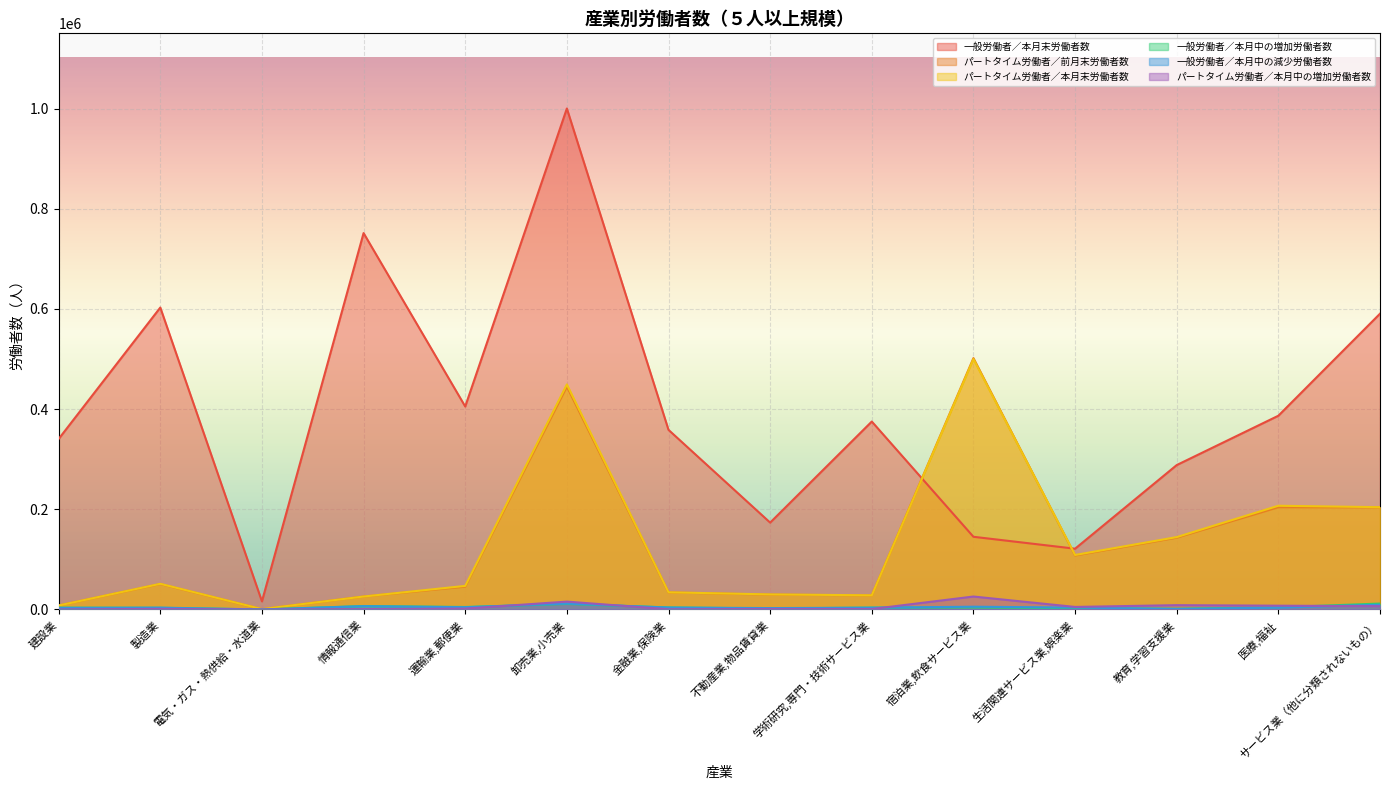

What is the difference between the highest and lowest values at 宿泊業,飲食サービス業?

497837